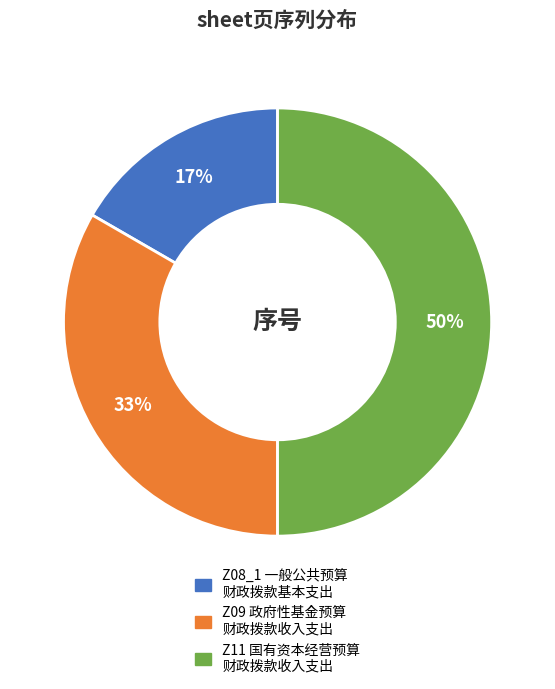

To the nearest percent, what is the average slice percentage?

33%